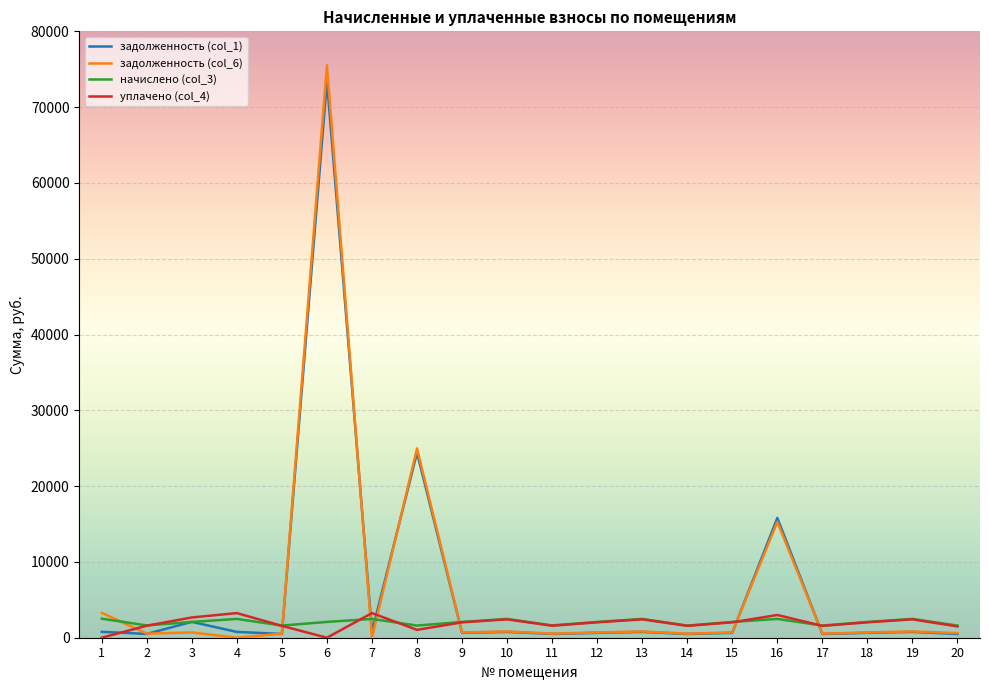

Is the value of уплачено (col_4) at 3 greater than the value of задолженность (col_6) at 6?

No